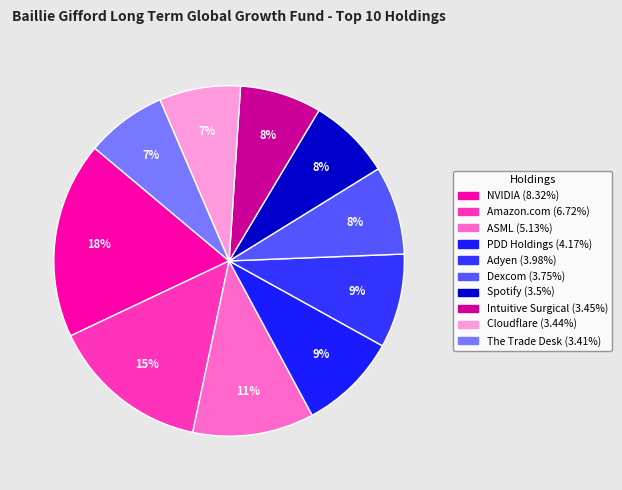

Rank the categories by value from lowest to highest.

The Trade Desk, Cloudflare, Intuitive Surgical, Spotify, Dexcom, Adyen, PDD Holdings, ASML, Amazon.com, NVIDIA